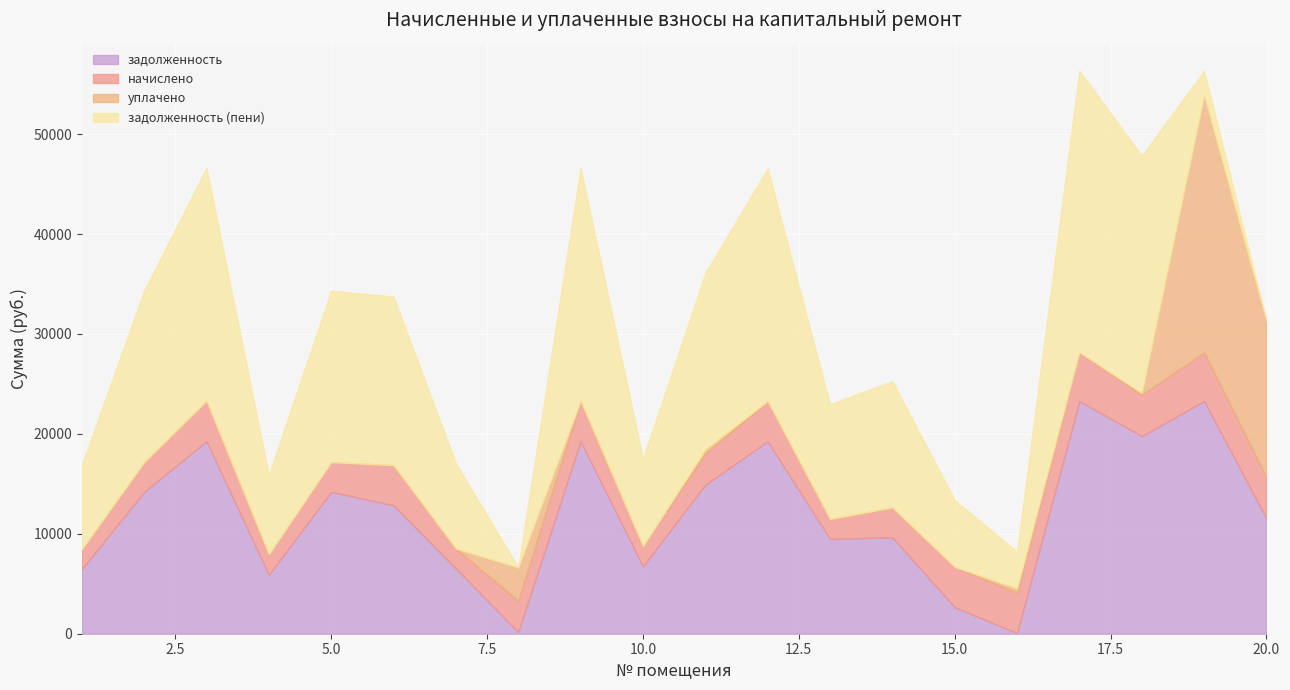

Reading left to right, list all the values displayed in this chart.

задолженность: 6455.4	14195.5	19269.5	5913.6	14195.5	12848.1	6517.2	180.6	19269.5	6747.8	14911.2	19256.5	9491.9	9660.8	2656.0	76.2	23291.0	19782.7	23291.0	11536.3
начислено: 1988.2	2973.4	4036.1	2041.2	2973.4	4021.2	2007.2	3136.7	4036.1	2020.8	3136.7	4033.4	1988.2	2975.4	4034.8	4021.2	4878.5	4143.6	4878.5	4116.5
уплачено: 0.0	0.0	0.0	0.0	0.0	0.0	0.0	3318.0	0.0	0.0	400.0	0.0	0.0	0.0	0.0	436.3	0.0	165.7	25730.3	15652.9
задолженность (пени): 8443.5	17168.9	23305.6	7954.8	17168.9	16869.3	8524.4	0.0	23305.6	8768.6	17647.8	23290.0	11480.0	12636.2	6690.7	3661.1	28169.5	23760.7	2439.2	0.0